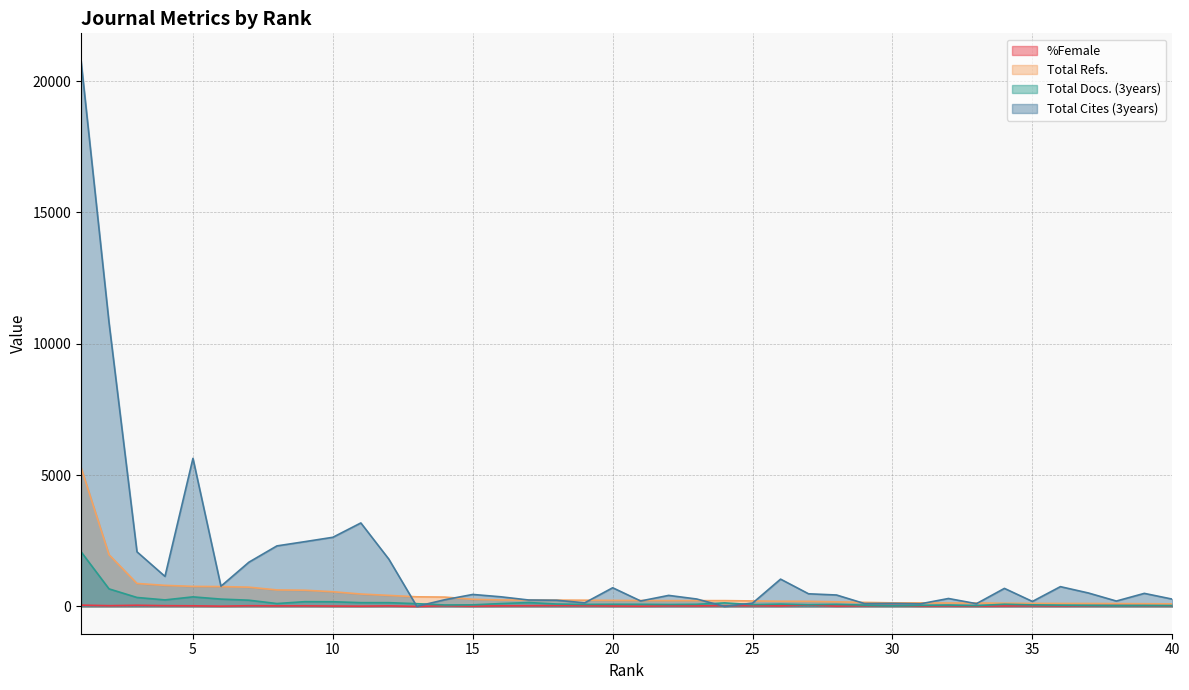

What is the total value across all series at 22?

737